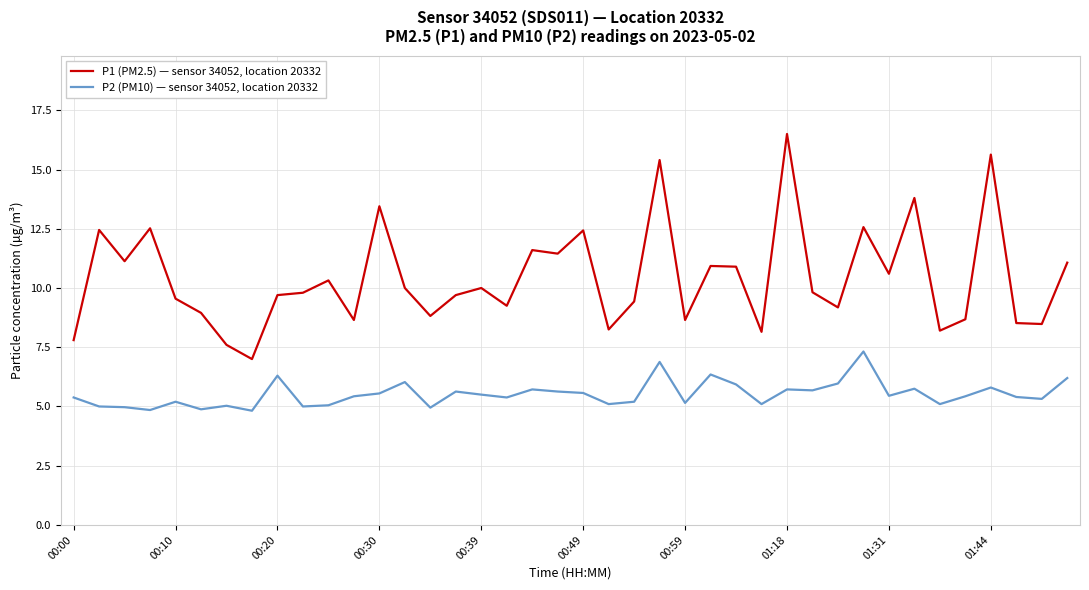

Does the chart display data point markers on the line(s)?

No